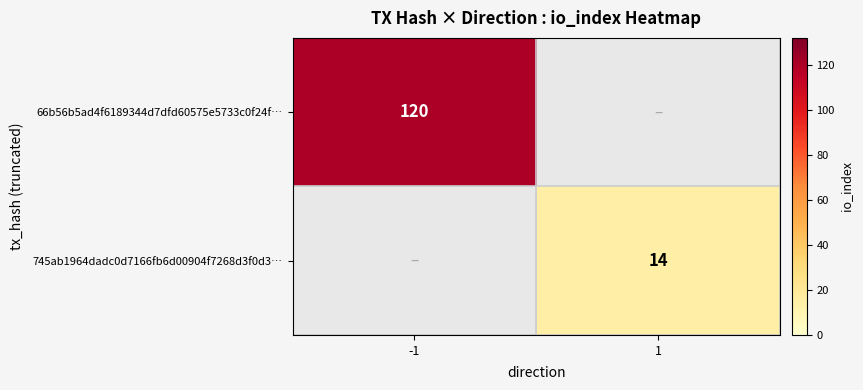

Between 1 and -1, which is larger?

-1